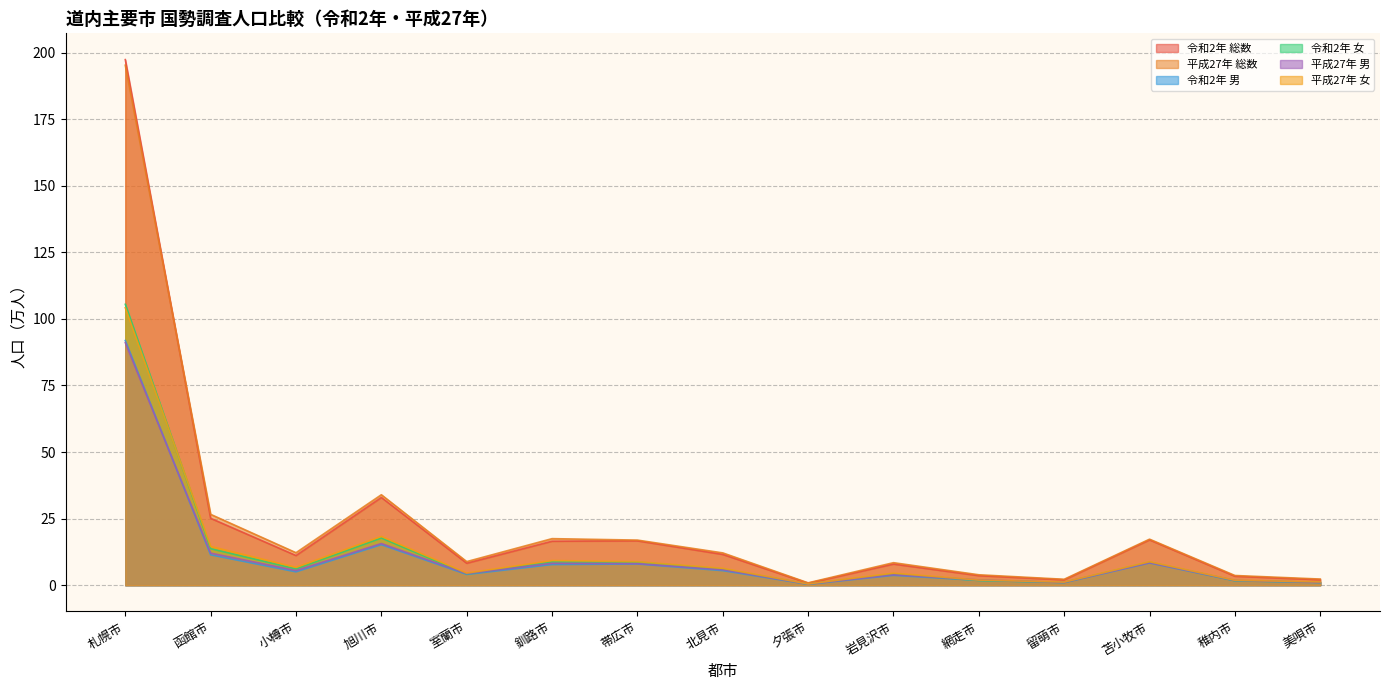

Is it true that 平成27年 総数 equals 16.9 at 帯広市?

True